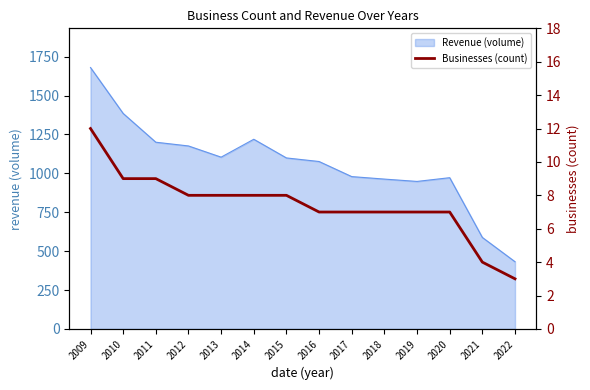

Does the chart have visible grid lines?

No